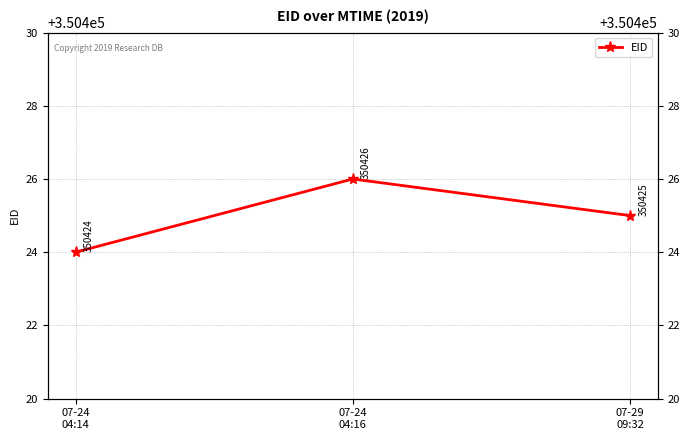

Reading right to left, list all the values displayed in this chart.

07-29
09:32=350425	07-24
04:16=350426	07-24
04:14=350424